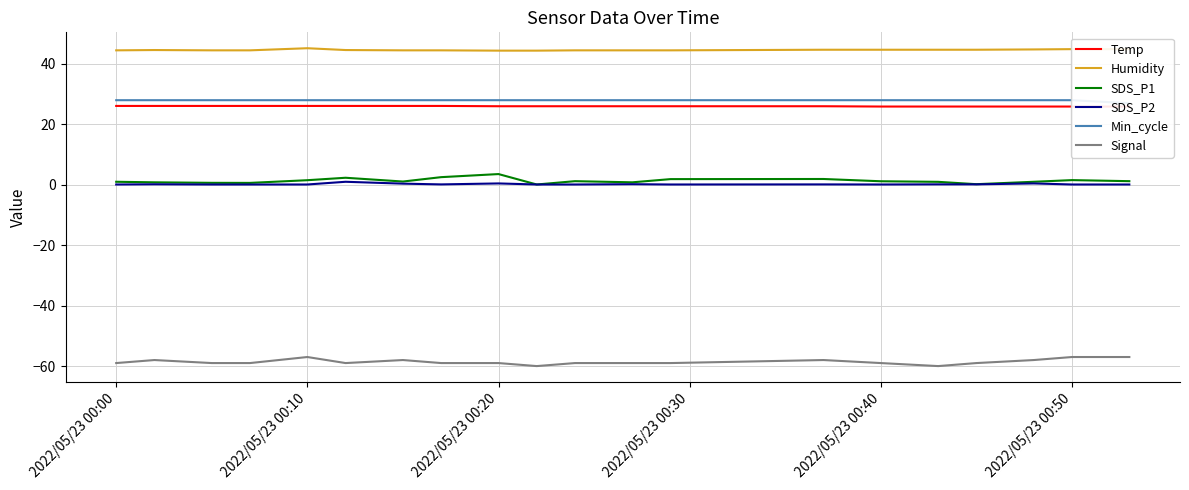

How many categories are shown in the chart?

20